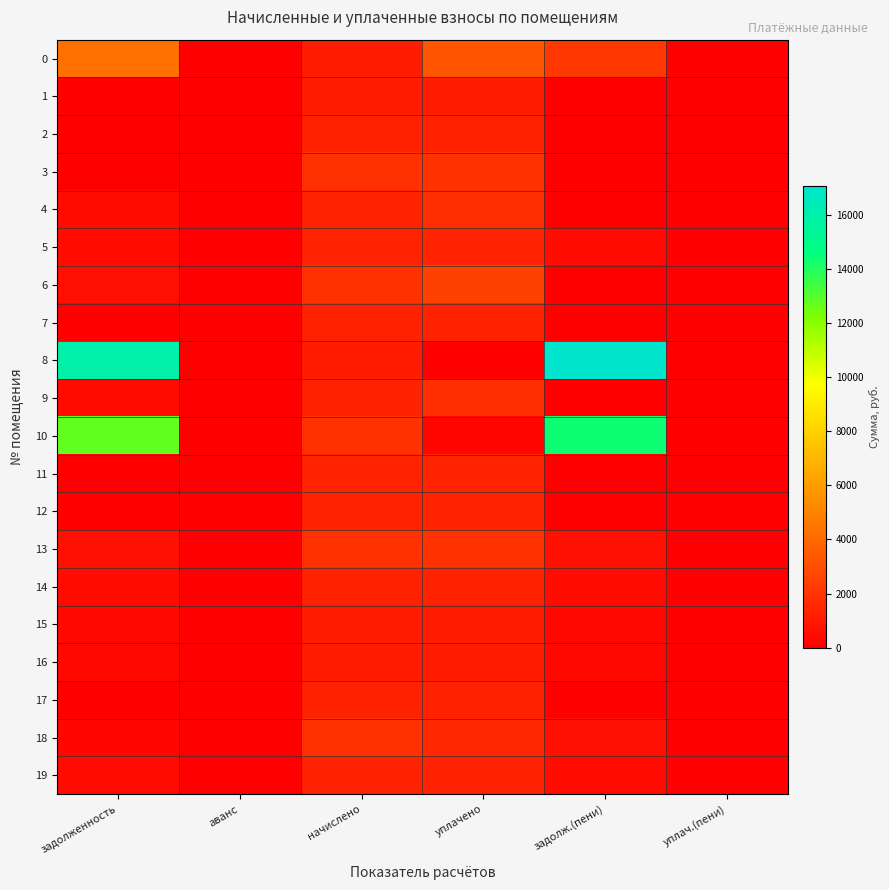

At which category does the chart reach its peak across all series?

задолж.(пени)